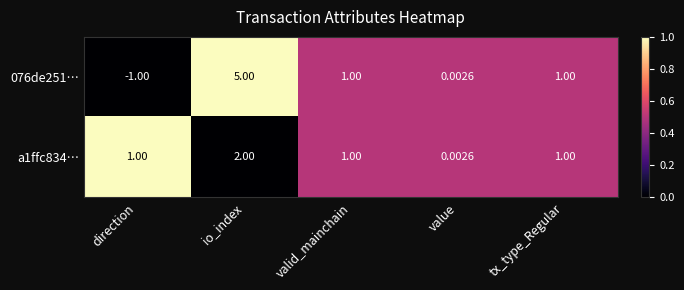

At which category is the sum across all series the highest?

io_index